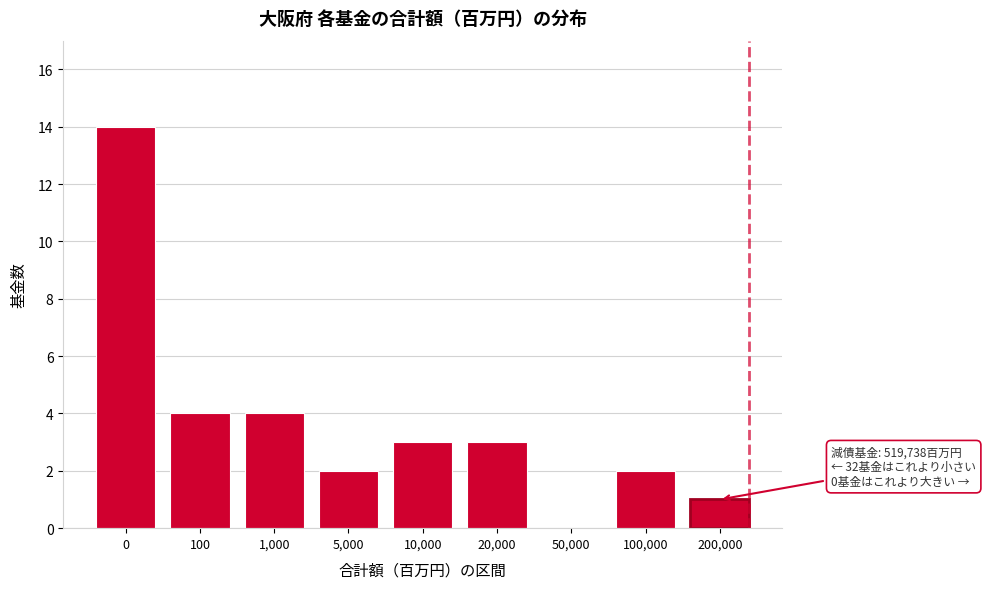

Reading left to right, list all the values displayed in this chart.

0=14	100=4	1,000=4	5,000=2	10,000=3	20,000=3	50,000=0	100,000=2	200,000=1